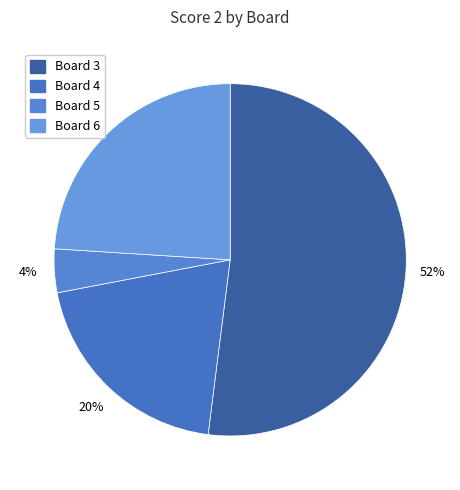

To the nearest percent, what is the difference between the largest and smallest slice percentages?

48%